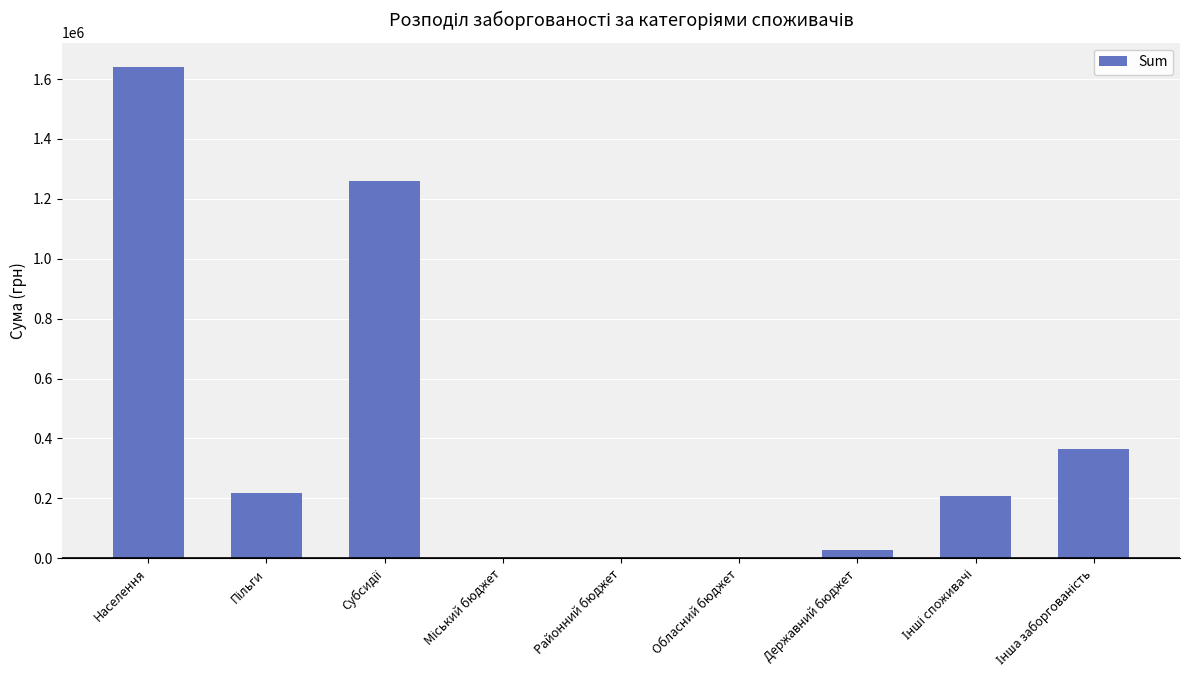

At which category does the chart reach its peak across all series?

Населення